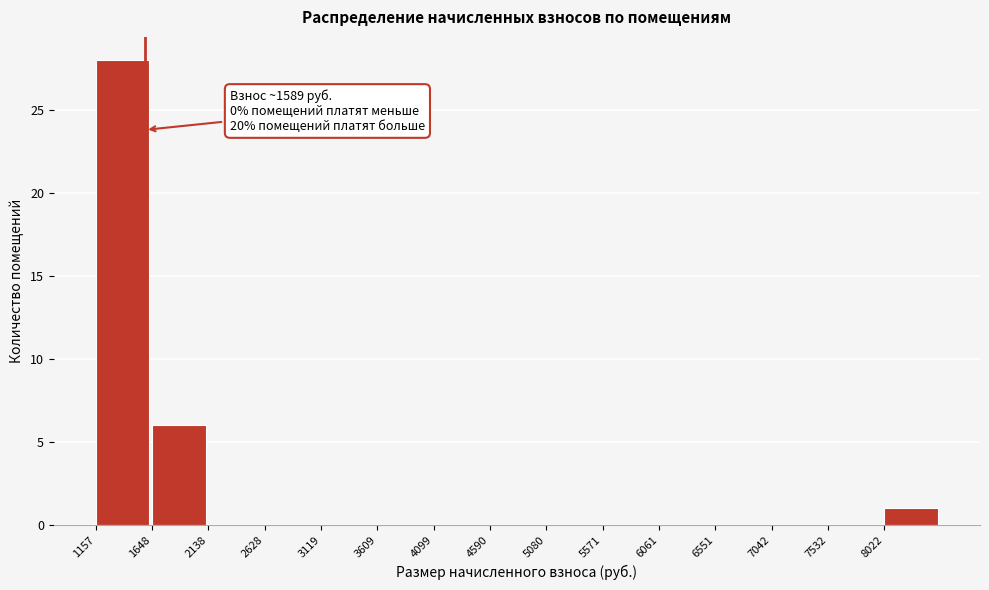

Over which range of the x-axis is the bar tallest?

1150 to 1650